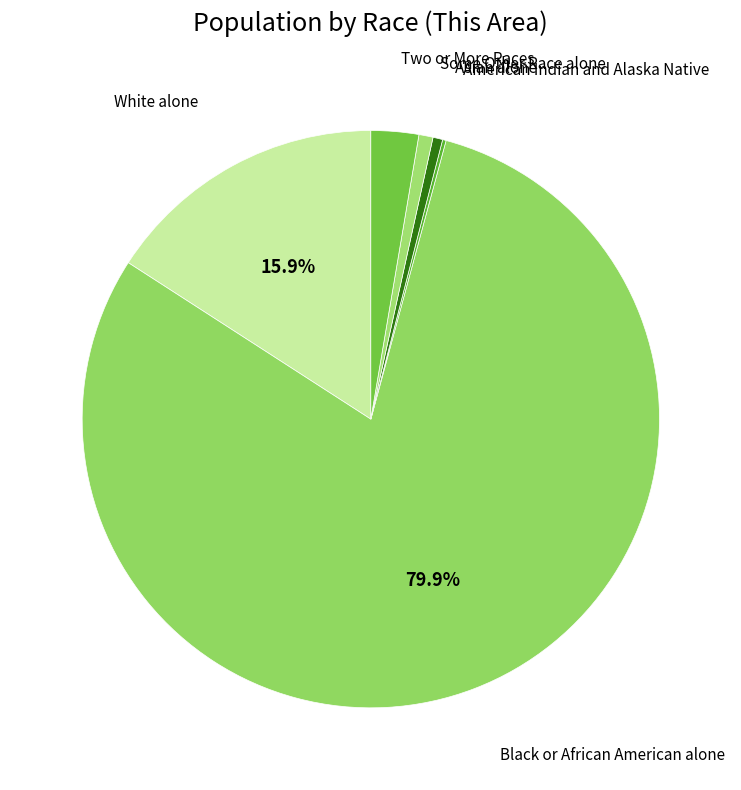

What is the majority slice?

Black or African American alone